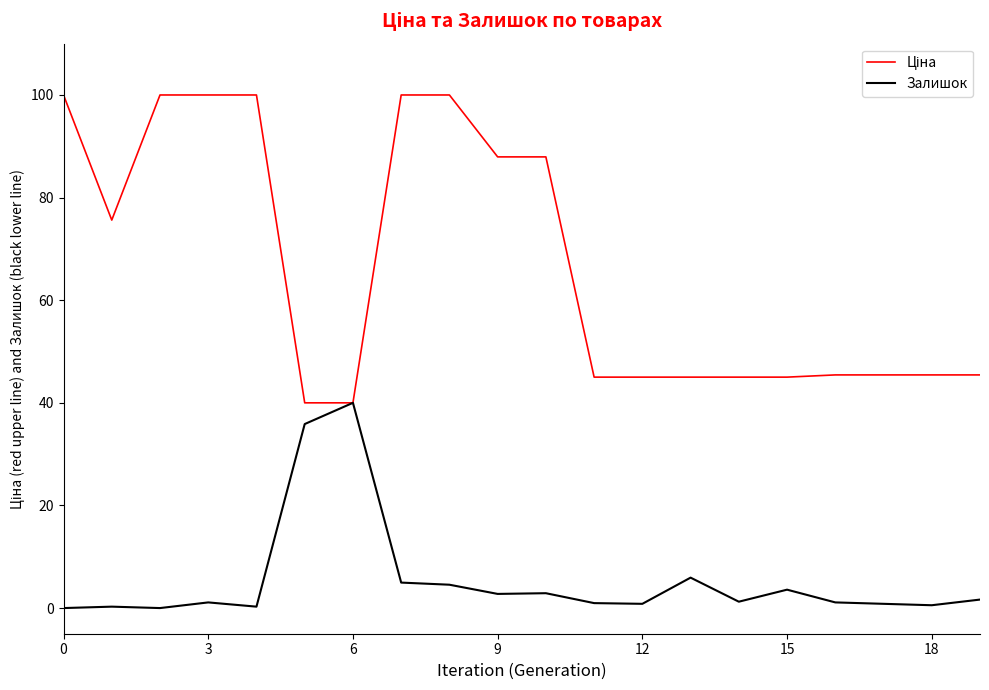

What is the highest value of the Залишок series?

40.0